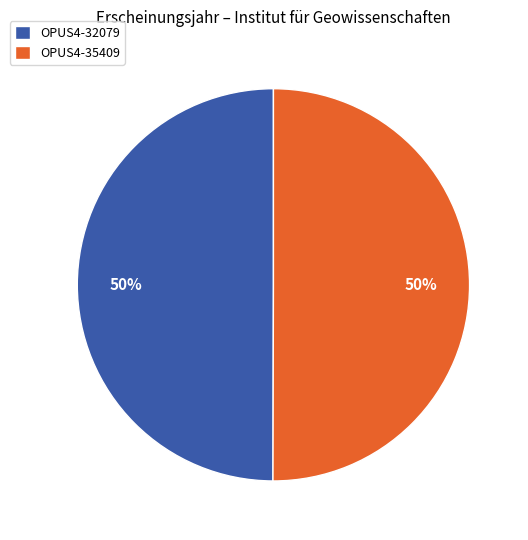

Approximately how many times larger is the value at OPUS4-32079 compared to OPUS4-35409?

1.0